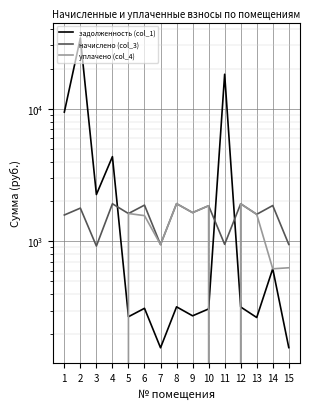

What is the sum of all уплачено (col_4) values?

14331.7